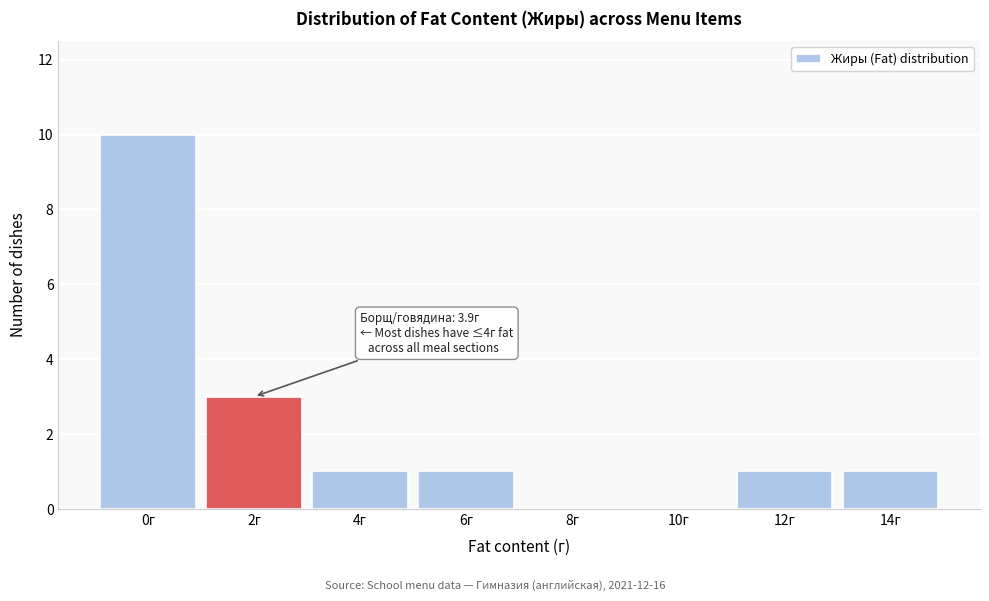

Reading left to right, list all the values displayed in this chart.

0г=10	2г=3	4г=1	6г=1	8г=0	10г=0	12г=1	14г=1